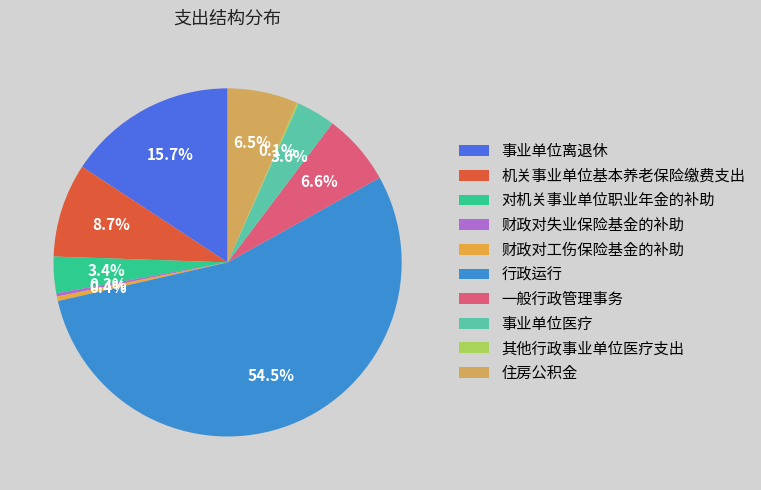

What is the smallest slice in the pie chart?

其他行政事业单位医疗支出